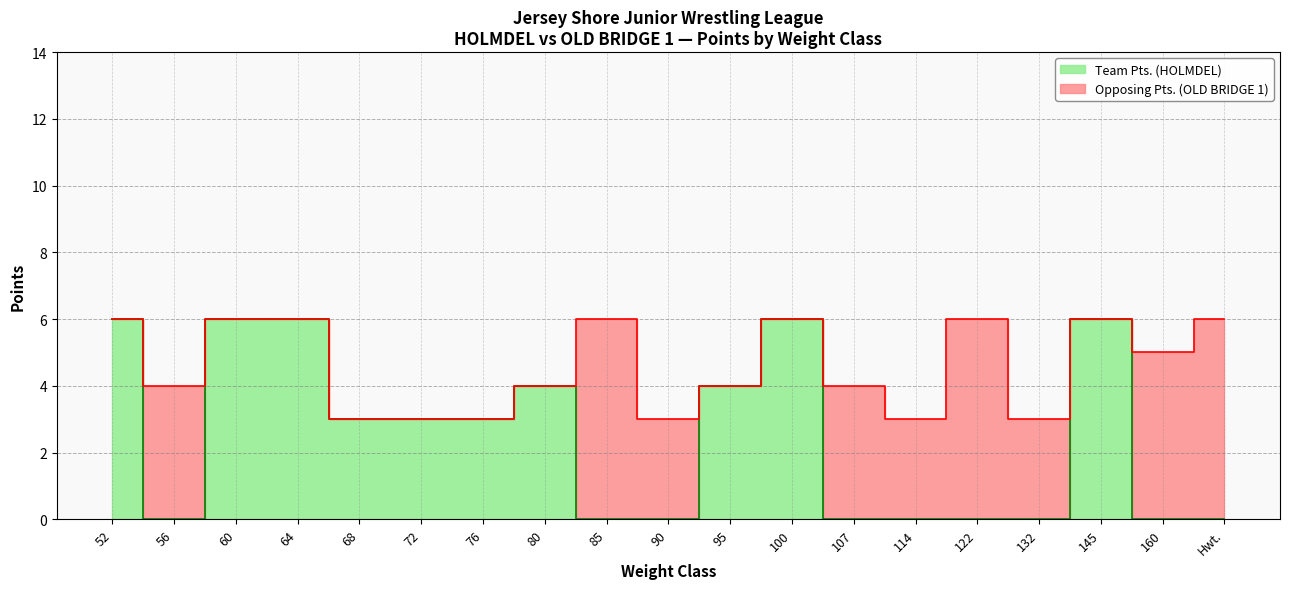

How many values exceed 3?

7